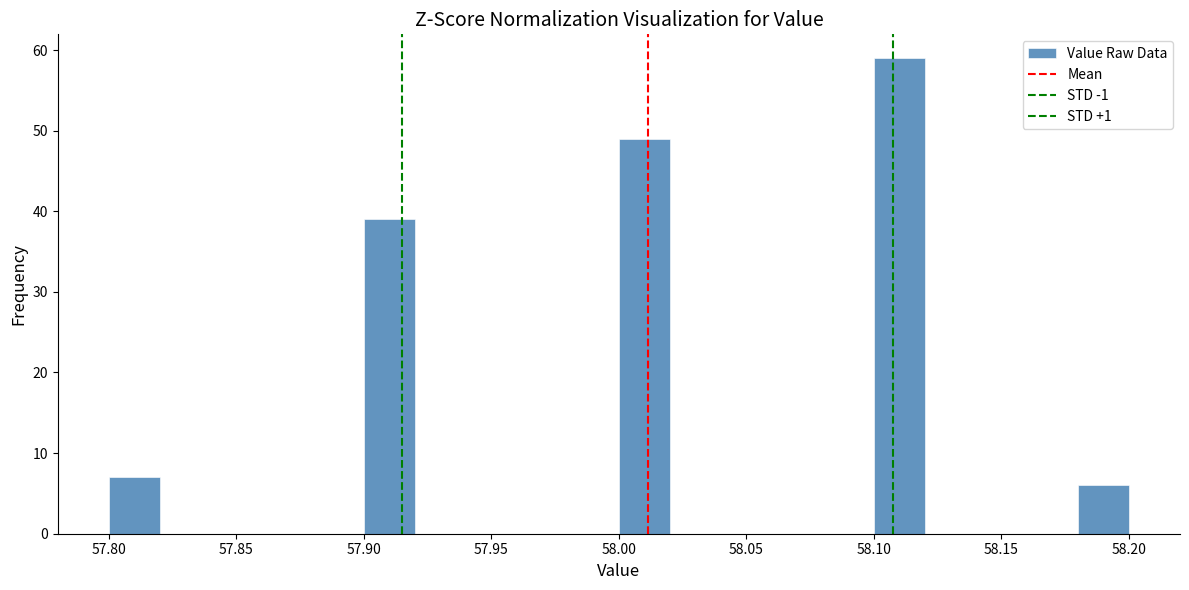

Reading left to right, list every bar in this chart as the range it spans on the x-axis followed by its height. The values are not printed on the chart, so give them approximately, as read against the axis.

57.80 to 57.82: 7
57.82 to 57.84: 0
57.84 to 57.86: 0
57.86 to 57.88: 0
57.88 to 57.90: 0
57.90 to 57.92: 39
57.92 to 57.94: 0
57.94 to 57.96: 0
57.96 to 57.98: 0
57.98 to 58.00: 0
58.00 to 58.02: 49
58.02 to 58.04: 0
58.04 to 58.06: 0
58.06 to 58.08: 0
58.08 to 58.10: 0
58.10 to 58.12: 59
58.12 to 58.14: 0
58.14 to 58.16: 0
58.16 to 58.18: 0
58.18 to 58.20: 6